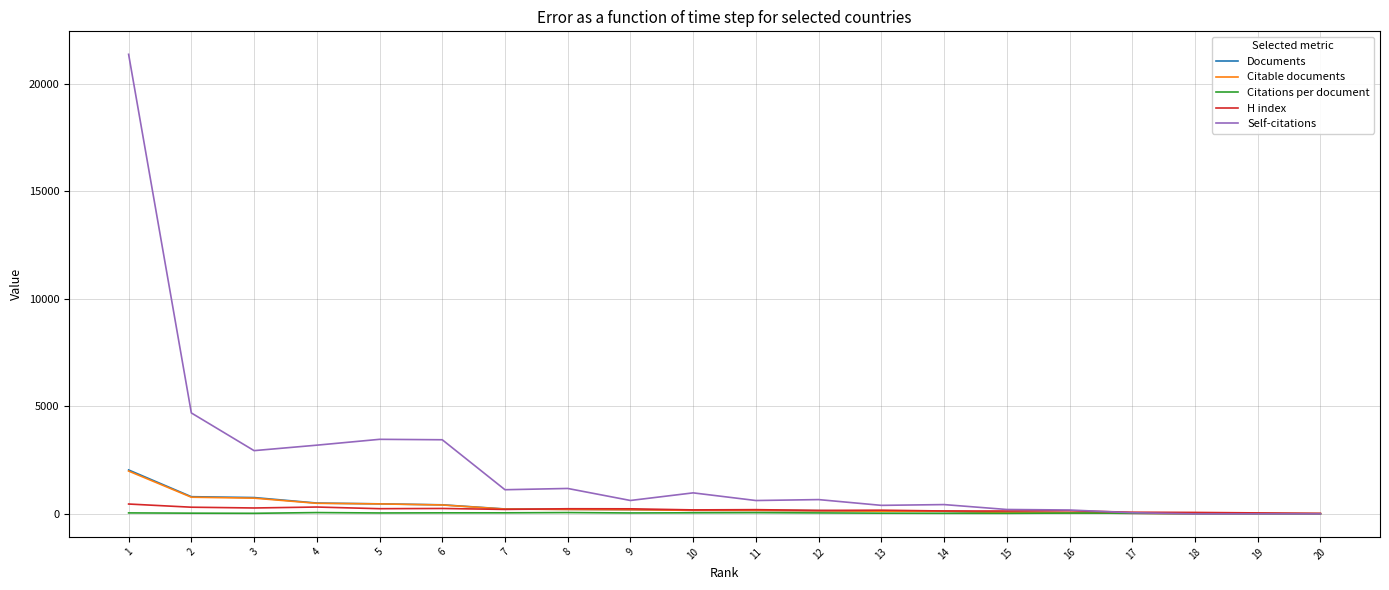

The Documents series shows 422.0 at 6. True or false?

True